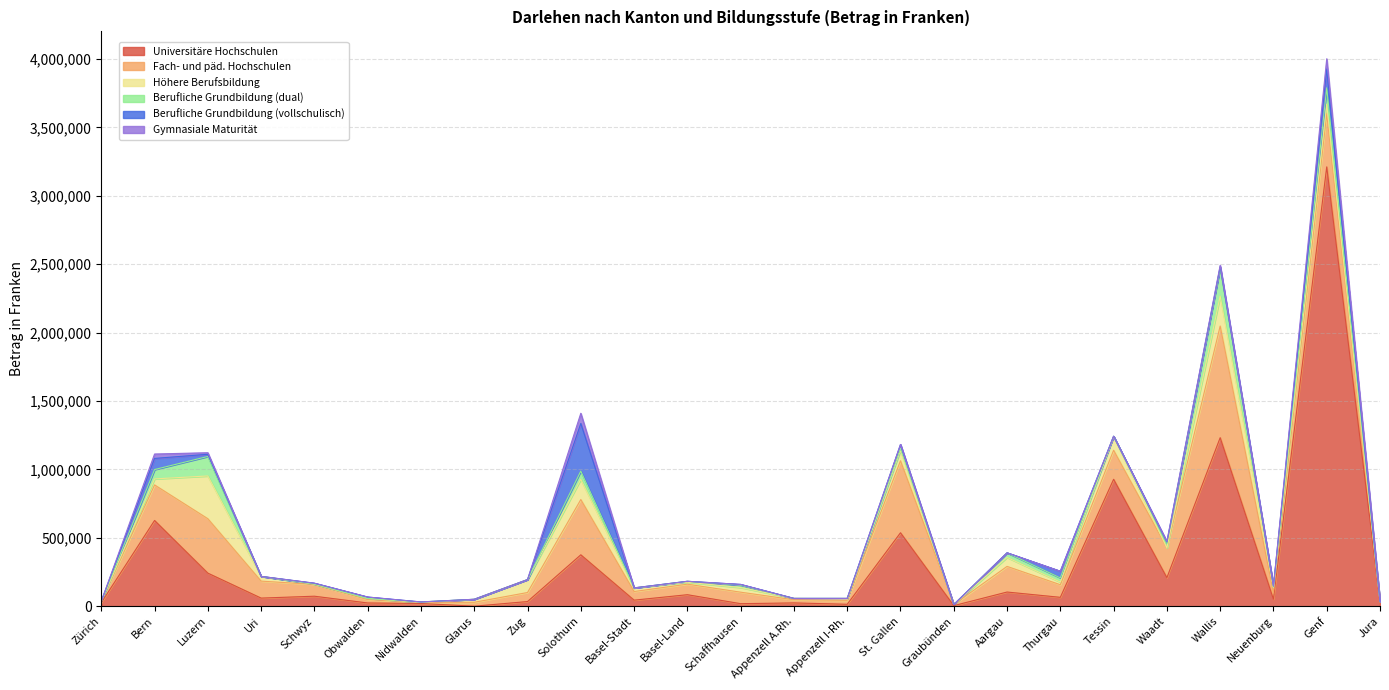

What is the difference between the Berufliche Grundbildung (vollschulisch) values at Obwalden and Jura?

10000